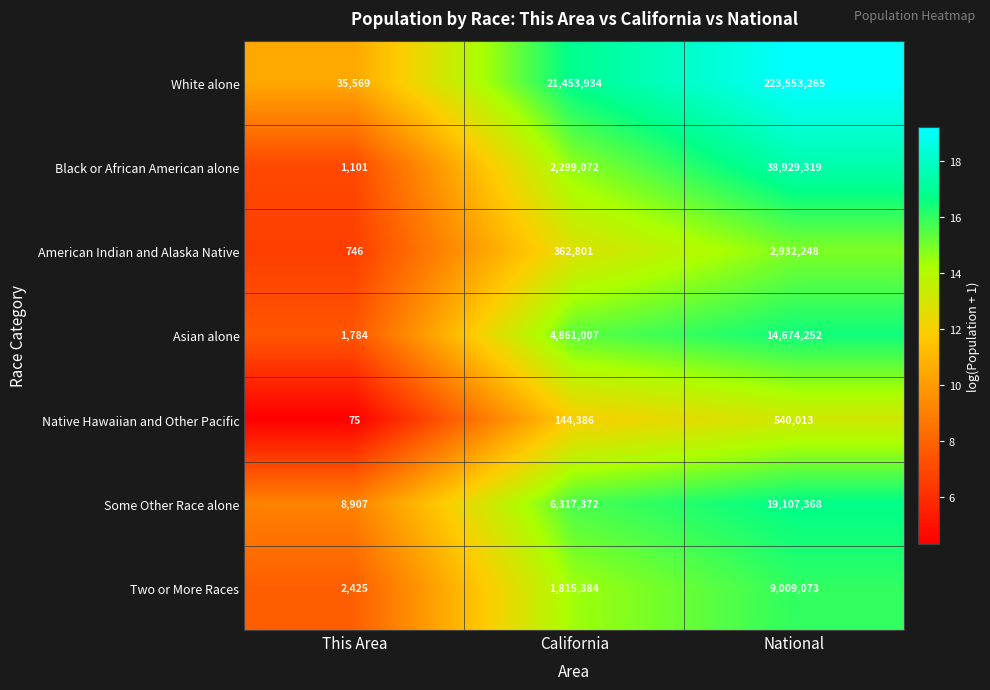

Which series has the widest spread of values?

White alone